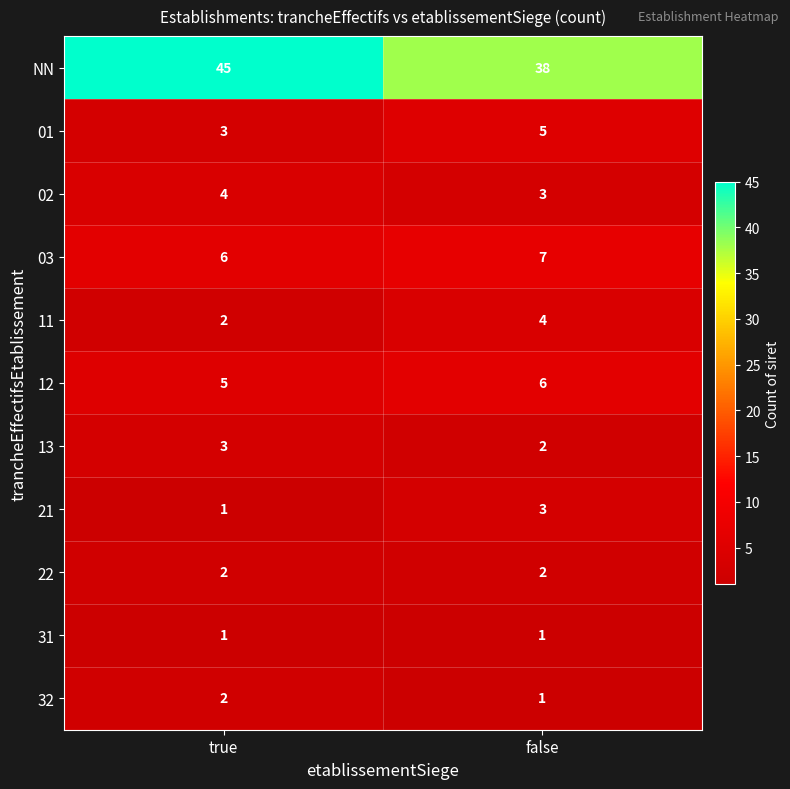

At which category is the sum across all series the highest?

true